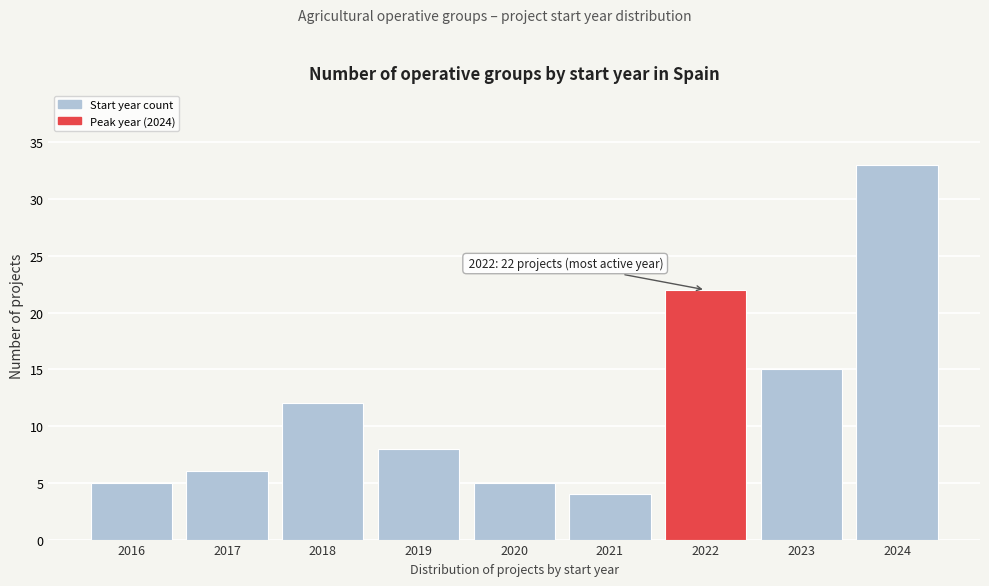

Reading left to right, extract all data points from this chart.

2016=5	2017=6	2018=12	2019=8	2020=5	2021=4	2022=22	2023=15	2024=33